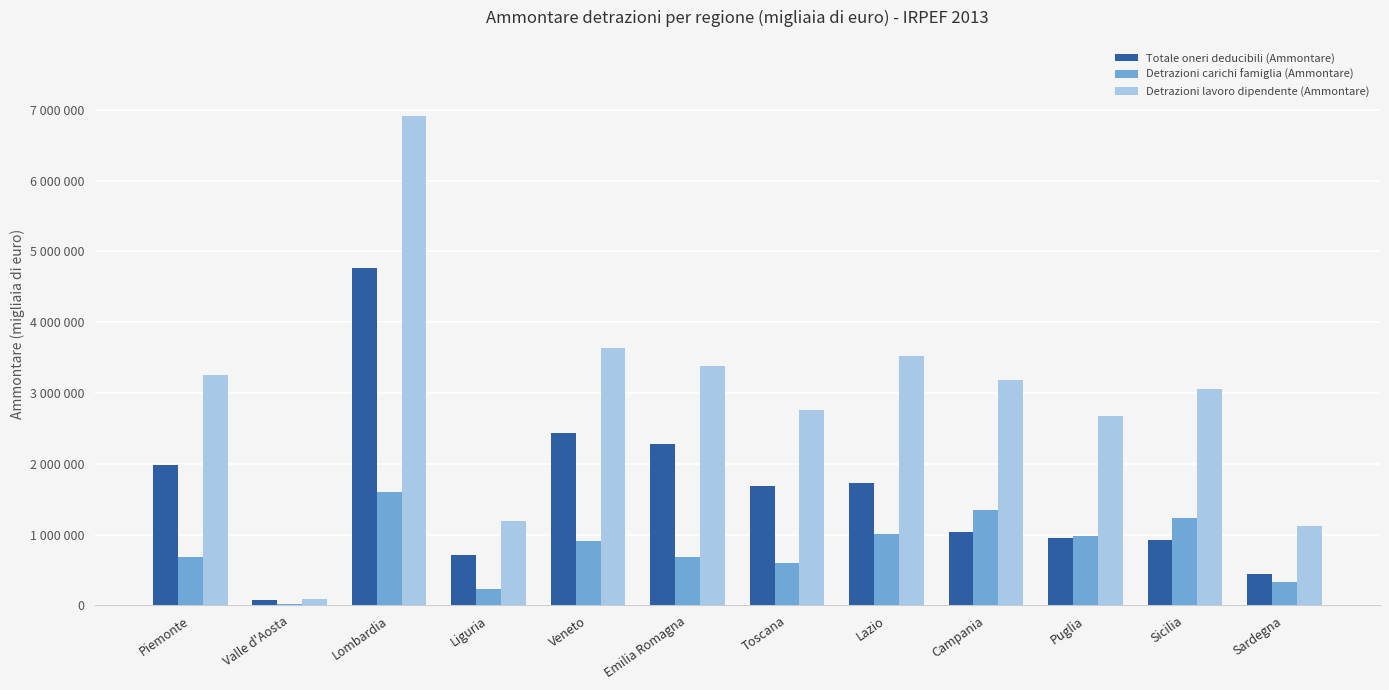

At which label does Detrazioni lavoro dipendente (Ammontare) reach its minimum?

Valle d'Aosta